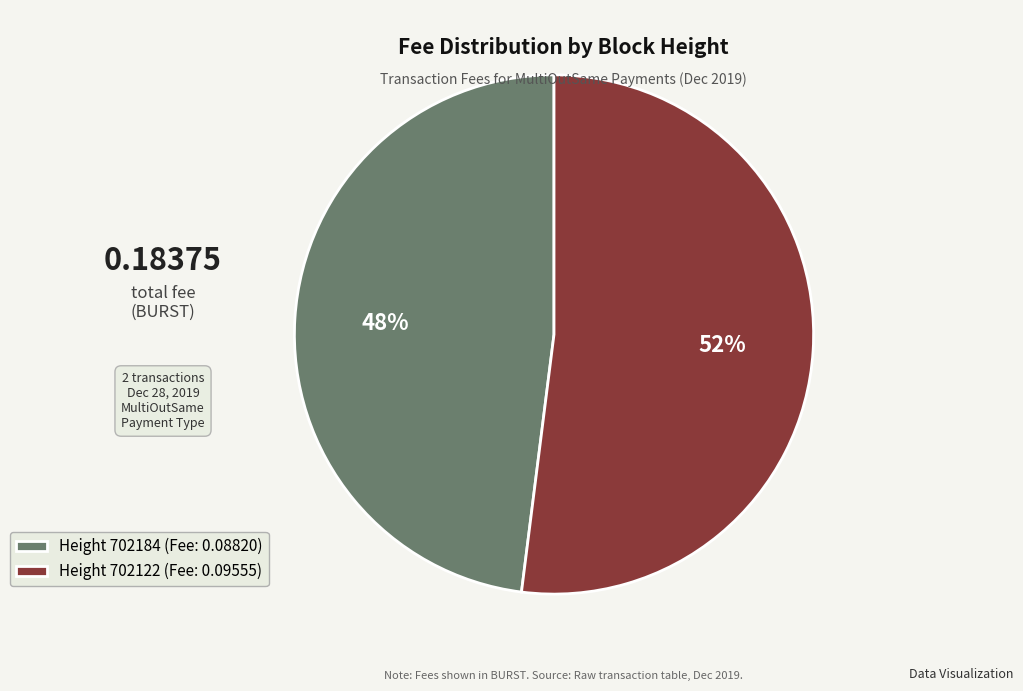

To the nearest percent, what is the combined percentage of Height 702122 (Fee: 0.09555) and Height 702184 (Fee: 0.08820)?

100%